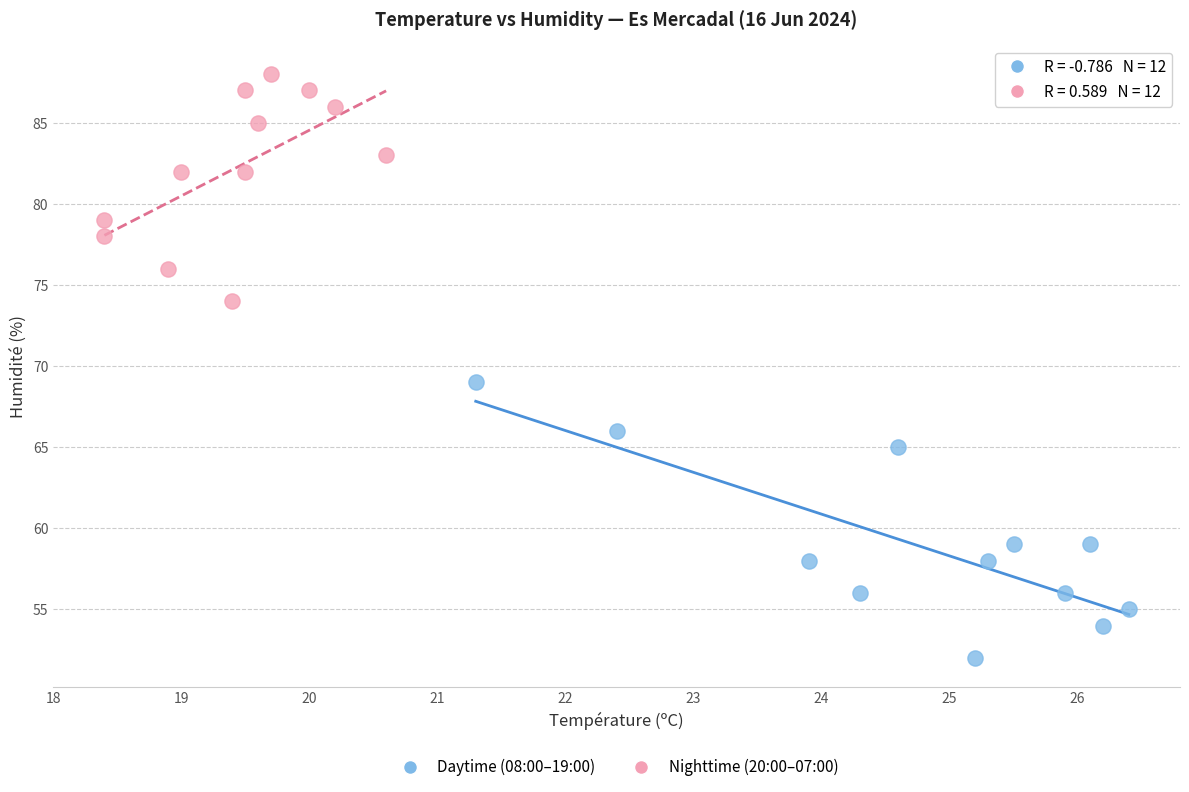

Which series has the widest spread of Y values?

Daytime (08:00–19:00)